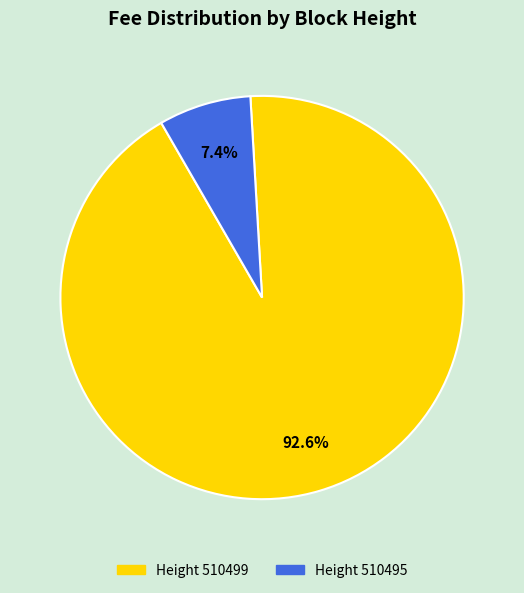

Is there any slice that represents more than half of the pie?

Yes